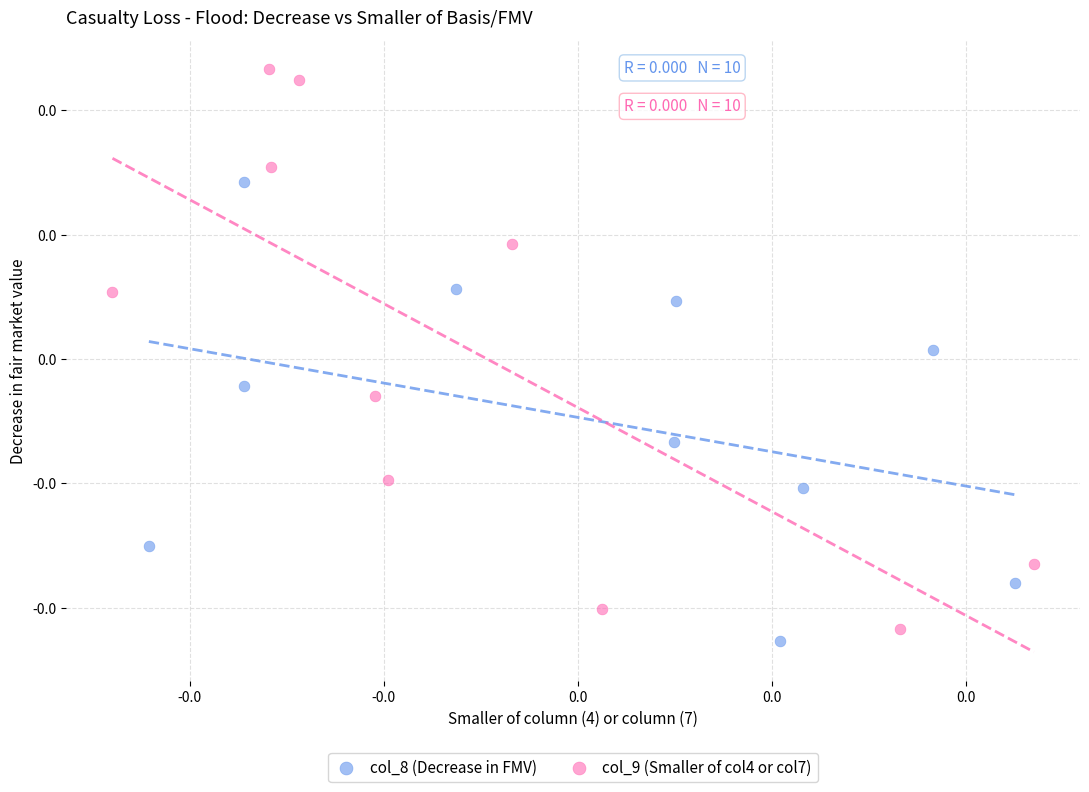

What are all the series names shown in the legend?

col_8 (Decrease in FMV), col_9 (Smaller of col4 or col7)